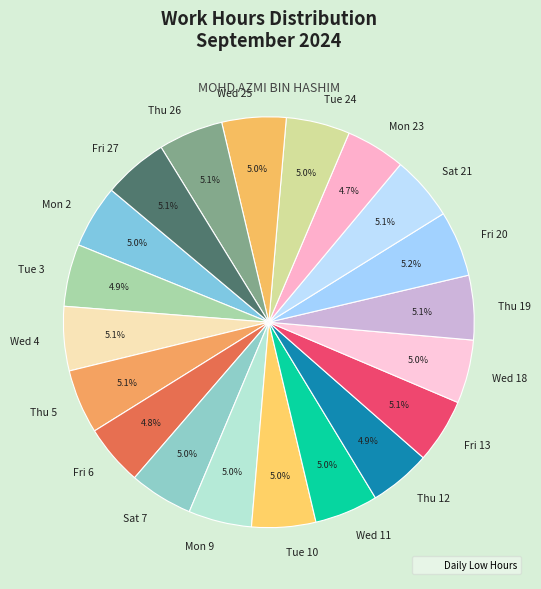

How many slices are in this pie chart?

20